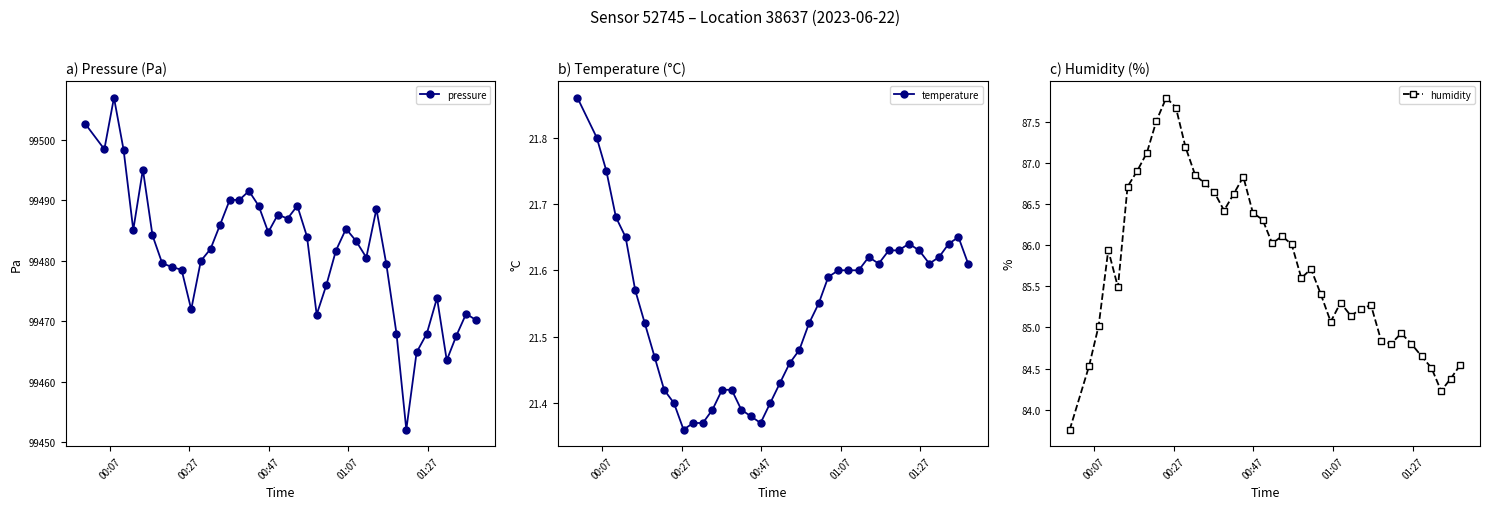

What is the smallest value displayed?

21.4